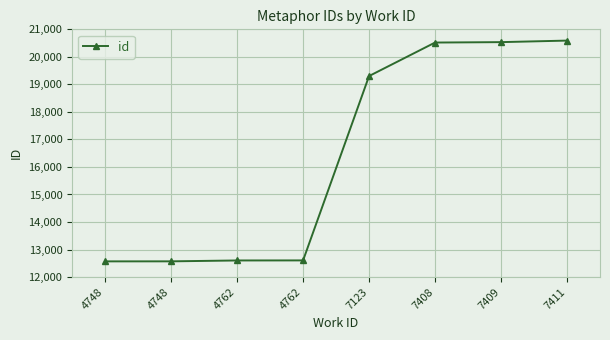

What is the maximum value shown in the chart?

20591